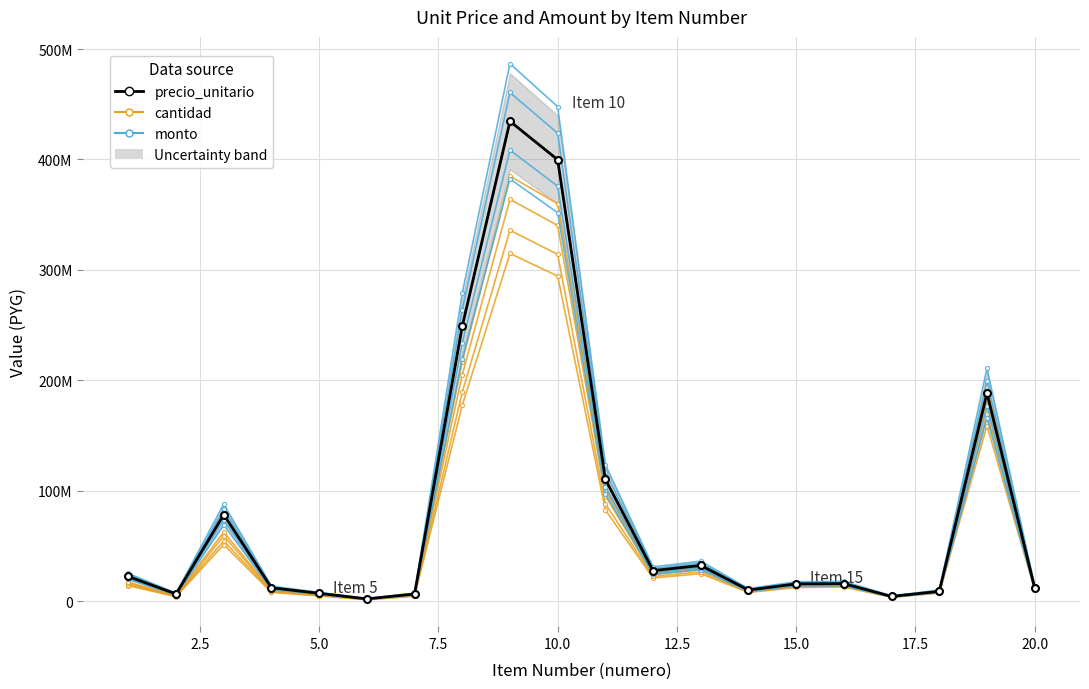

True or false: cantidad and monto intersect in this chart.

False